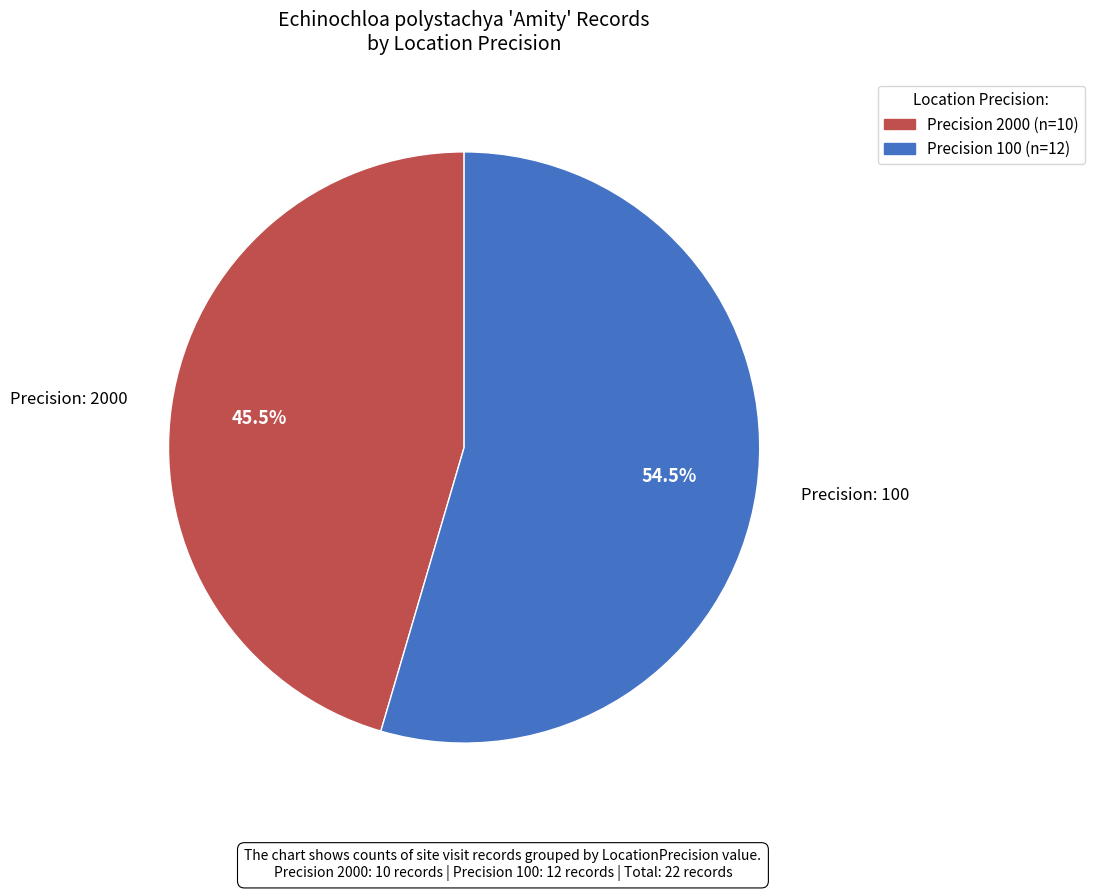

Is there a majority slice in this chart?

Yes